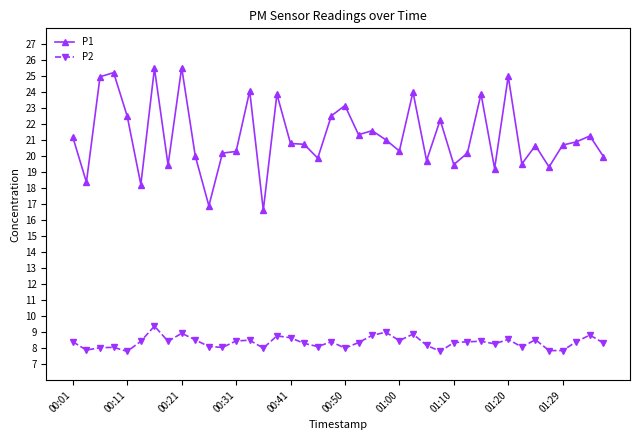

Which series has the largest total across all categories?

P1